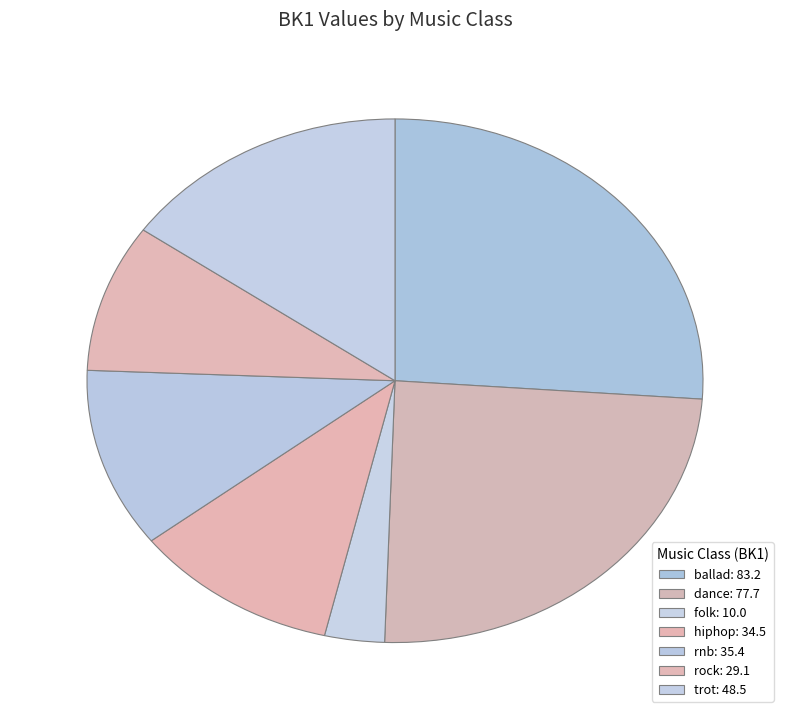

Count the number of slices in the pie.

7